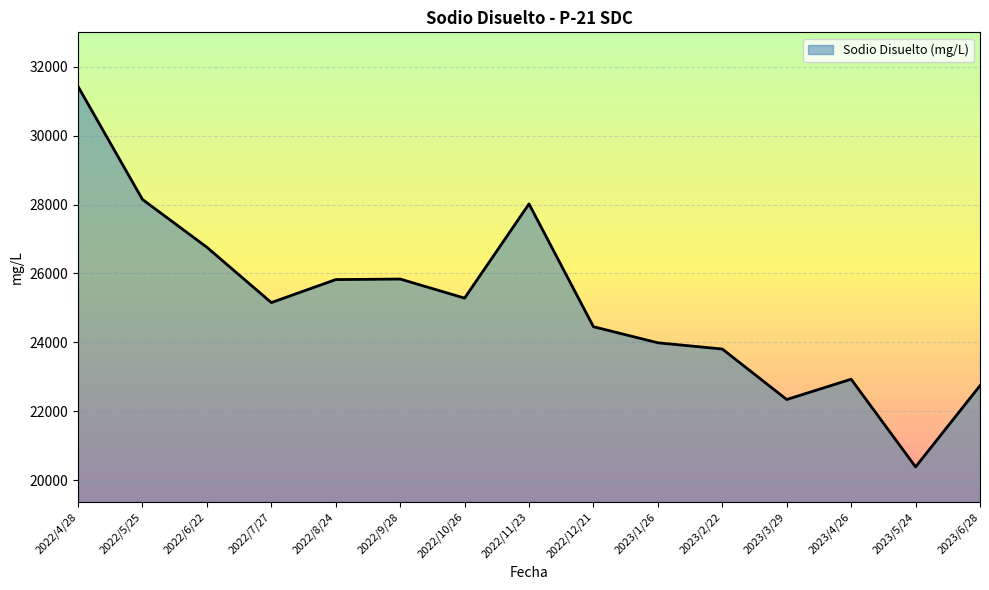

Which category has the lowest value across all series?

2023/5/24